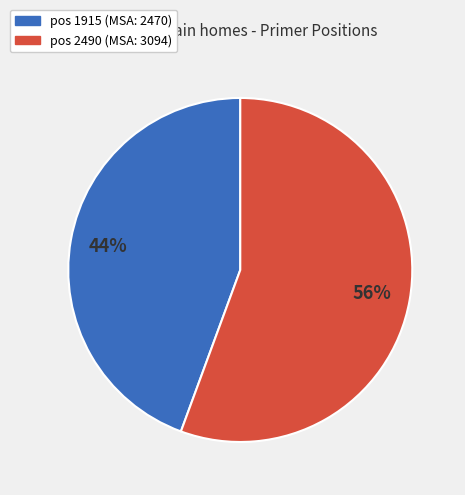

Is there a majority slice in this chart?

Yes